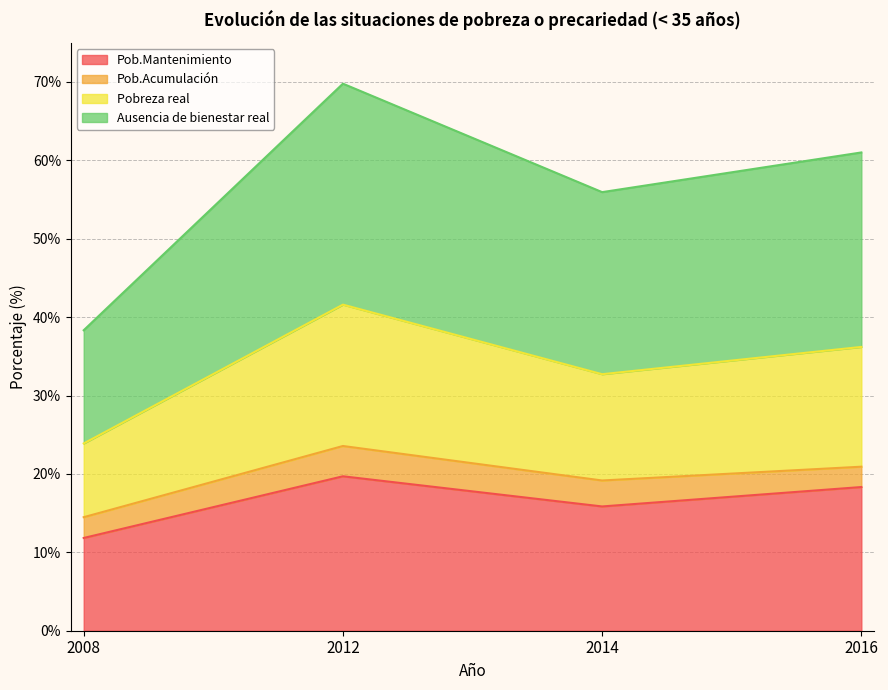

What is the total value across all series at 2008?

38.3